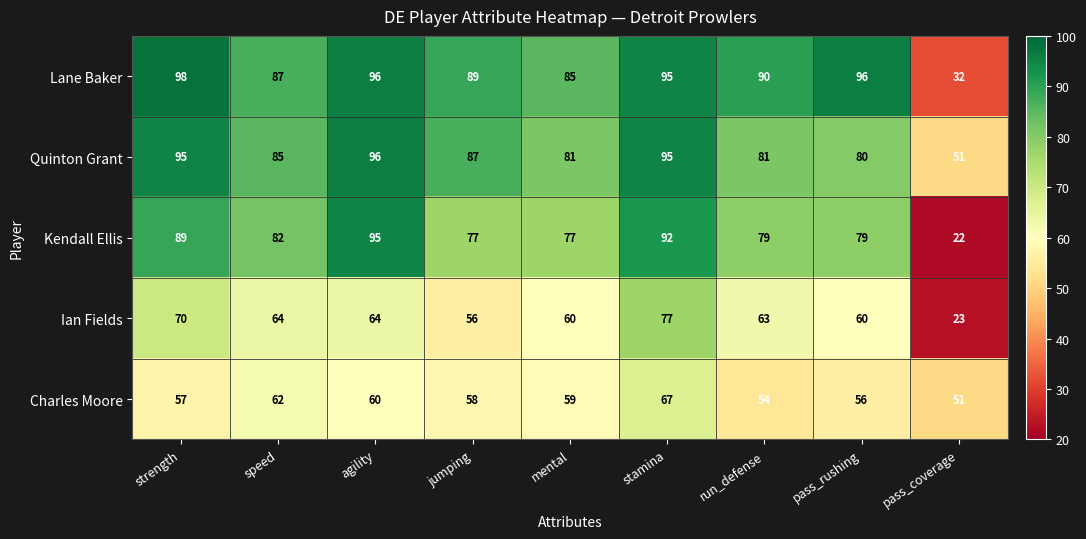

What is the difference between the highest and lowest values at pass_coverage?

29